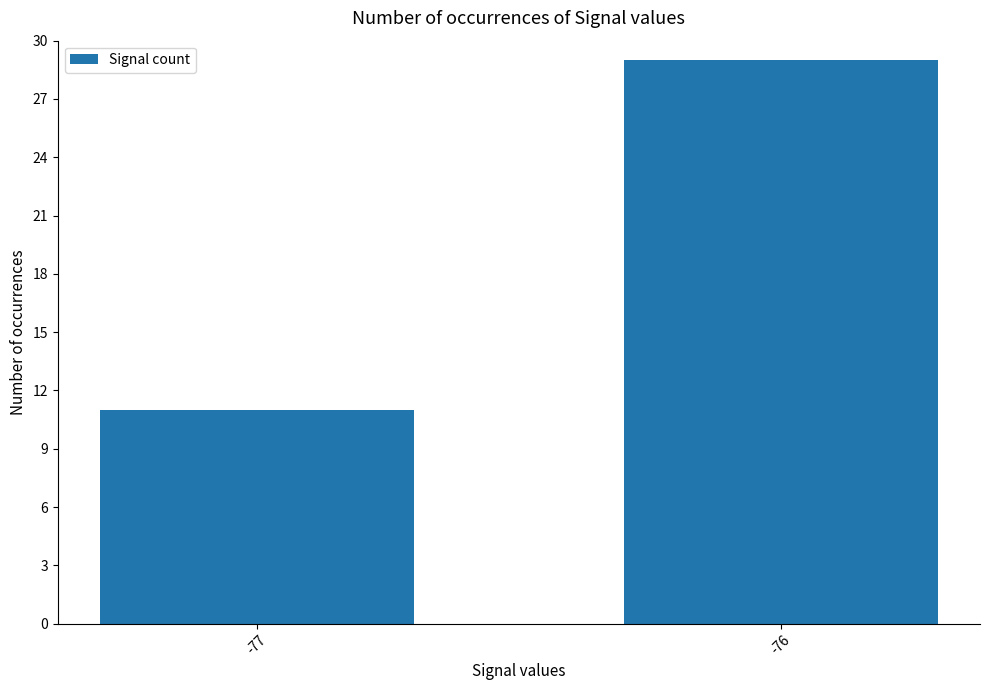

Rank the categories by value from highest to lowest.

-76, -77